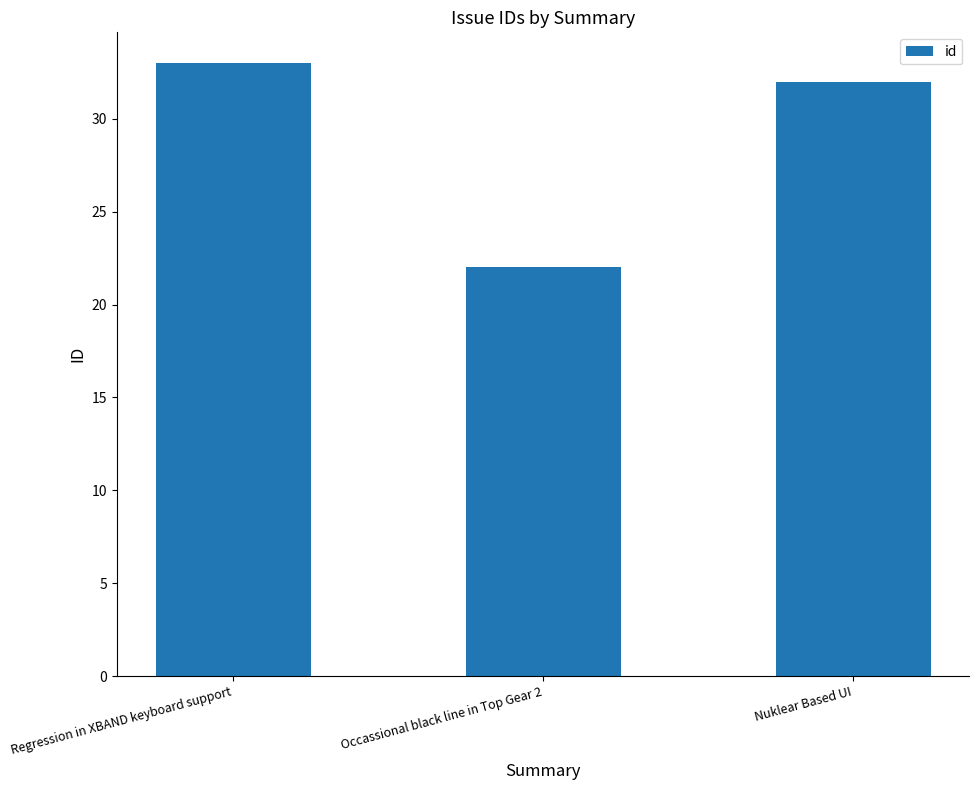

Rank the categories by value from lowest to highest.

Occassional black line in Top Gear 2, Nuklear Based UI, Regression in XBAND keyboard support